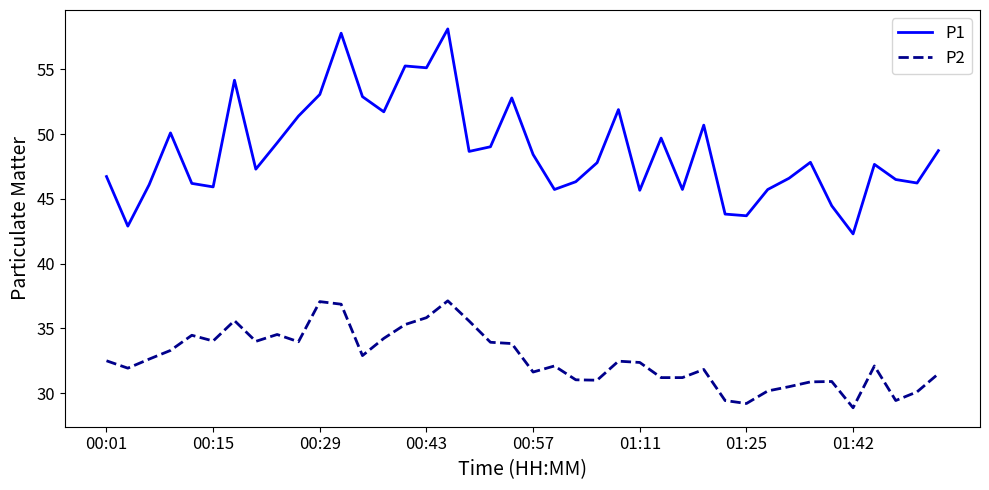

What is the difference between the maximum and minimum values in the P2 series?

8.3